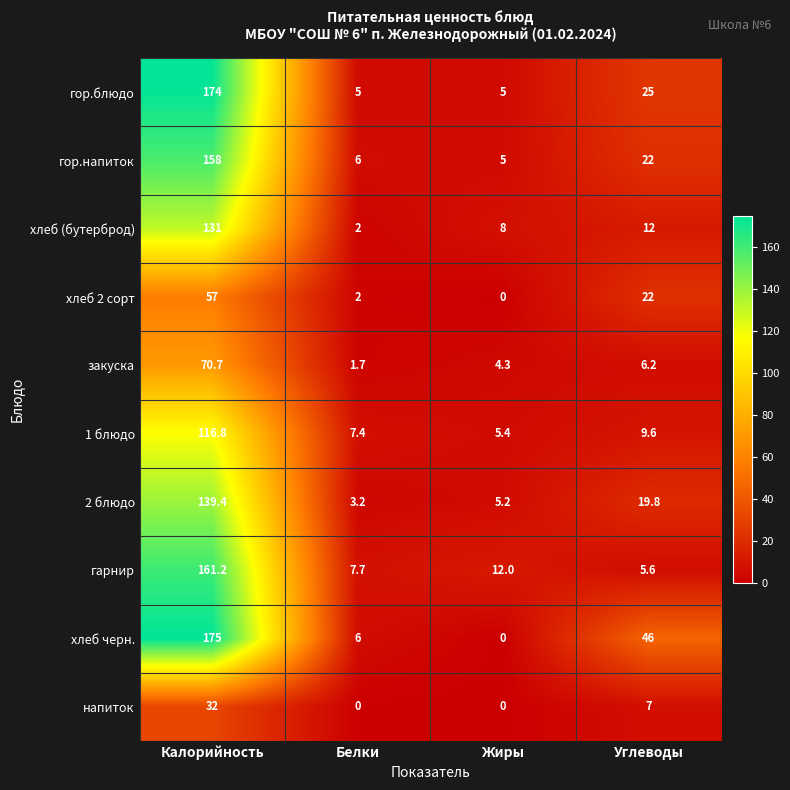

Which series has the largest range (max minus min)?

хлеб черн.